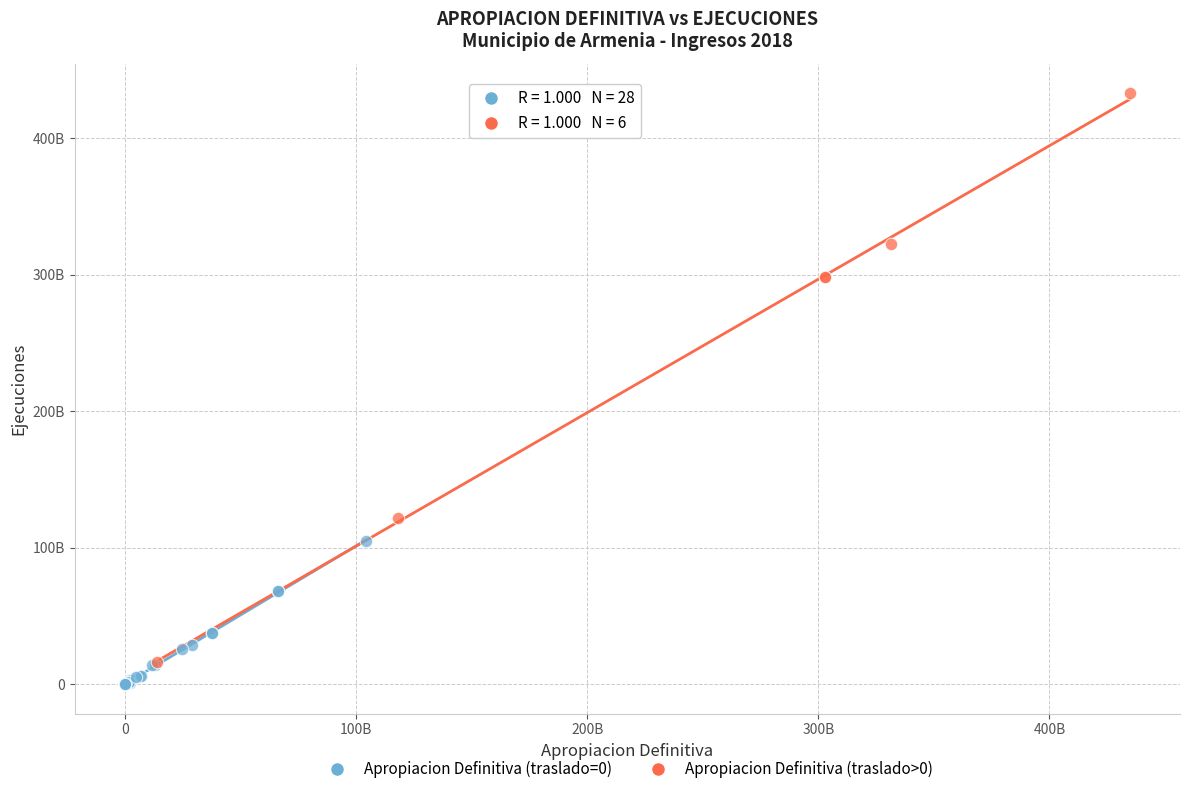

Which series contains the highest Y value?

Apropiacion Definitiva (traslado>0)